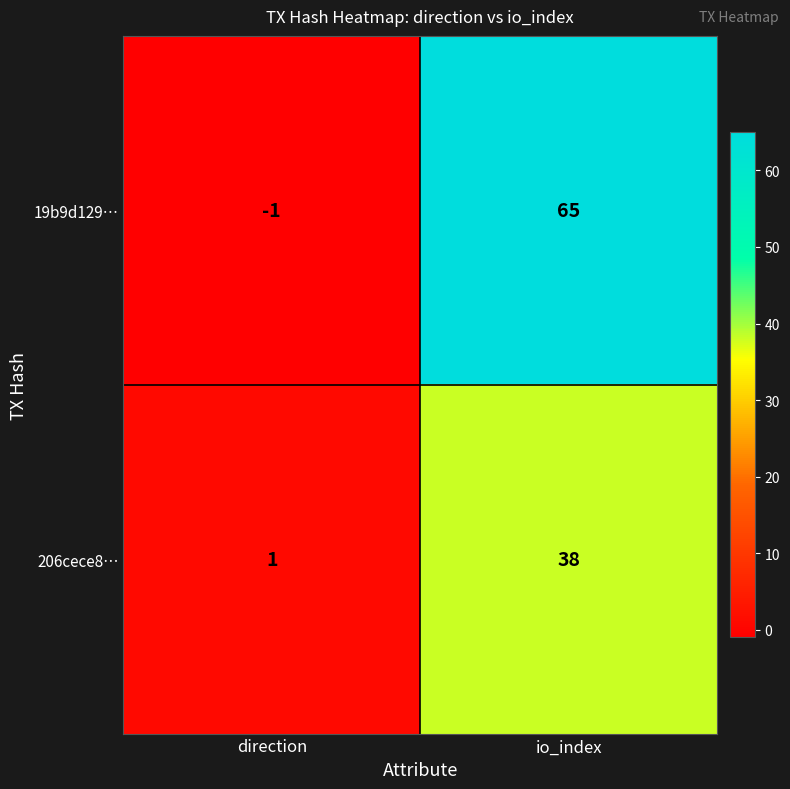

True or false: 19b9d129… has a value of -2 at direction.

False